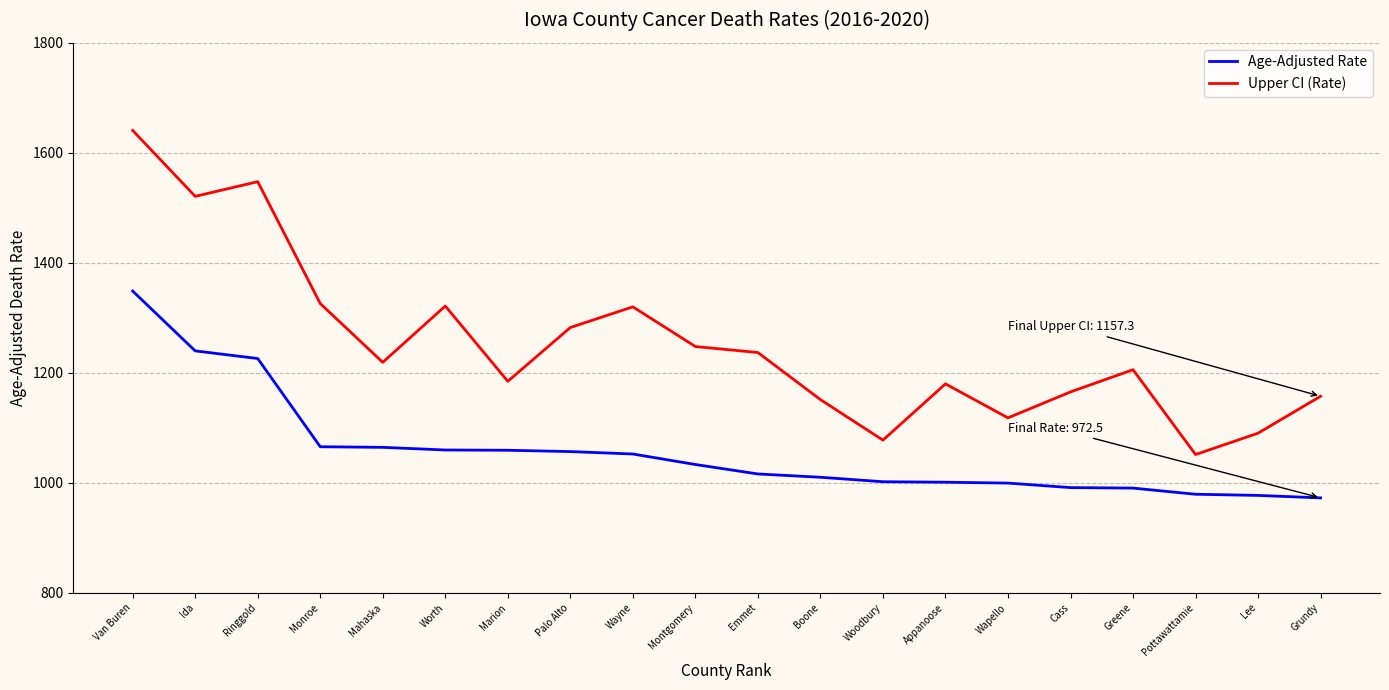

What is the difference between the Age-Adjusted Rate values at Woodbury and Van Buren?

346.7